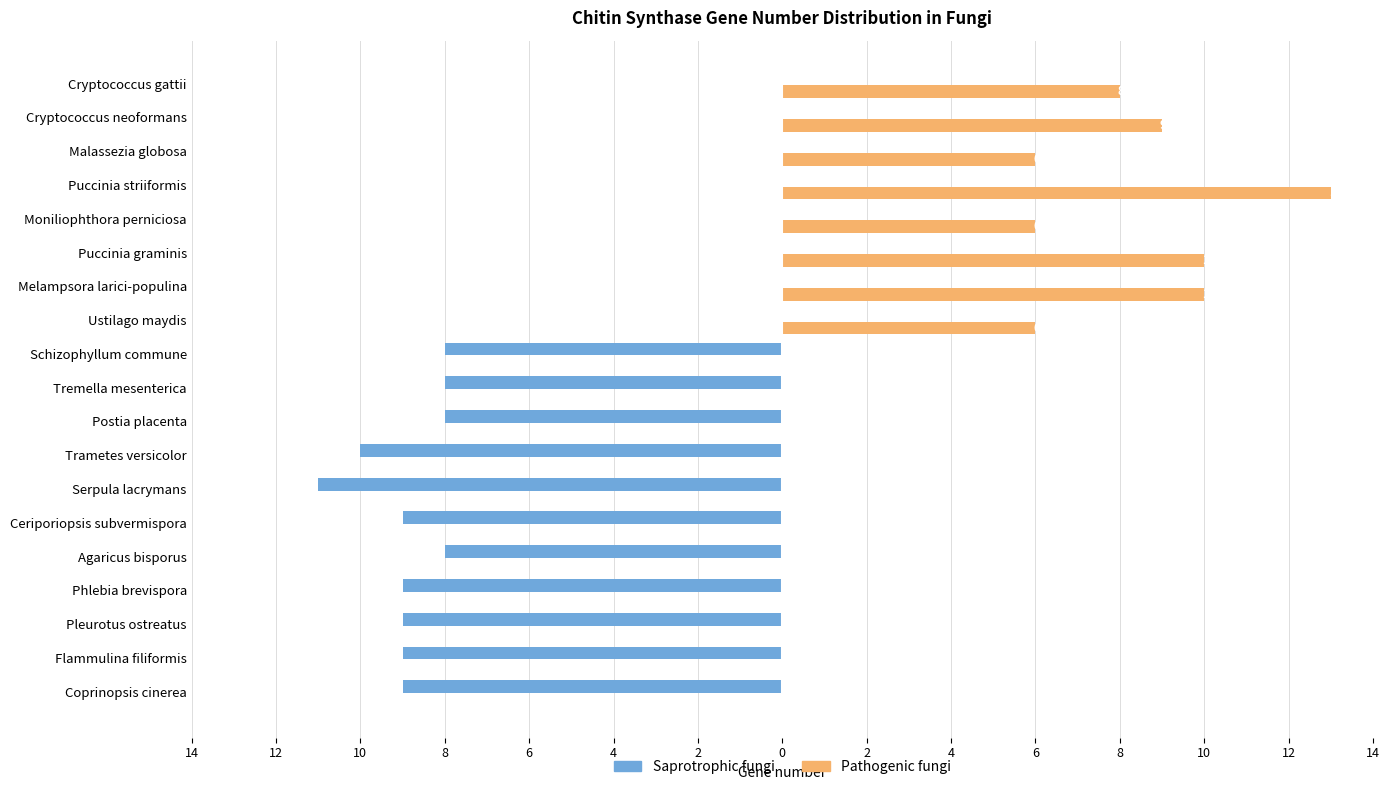

What are all the series names shown in the legend?

Saprotrophic fungi, Pathogenic fungi